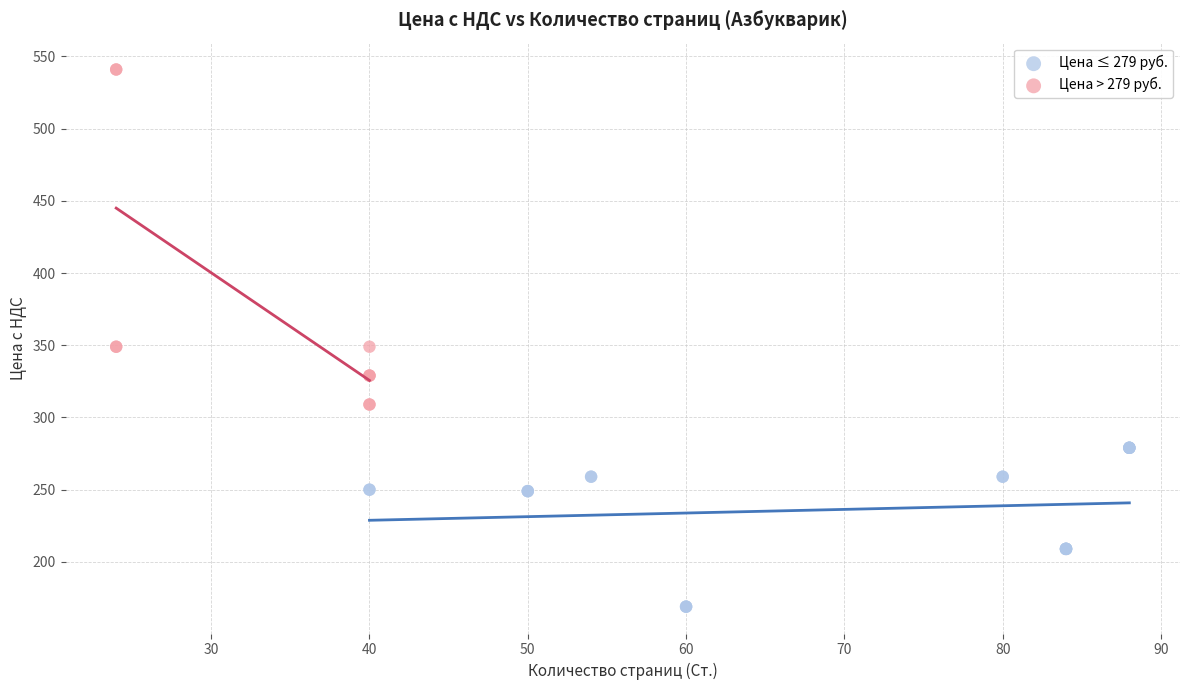

Which series has the largest Y range (max minus min)?

Цена > 279 руб.